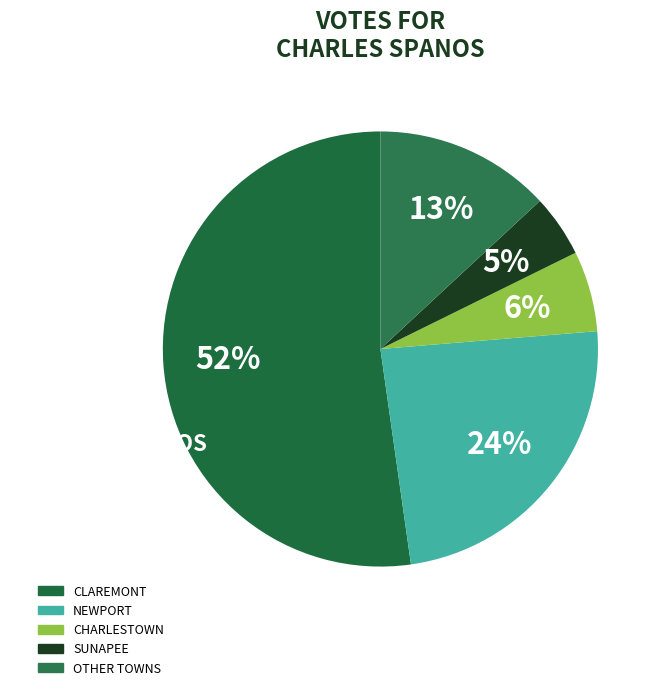

How many segments does this pie chart have?

5